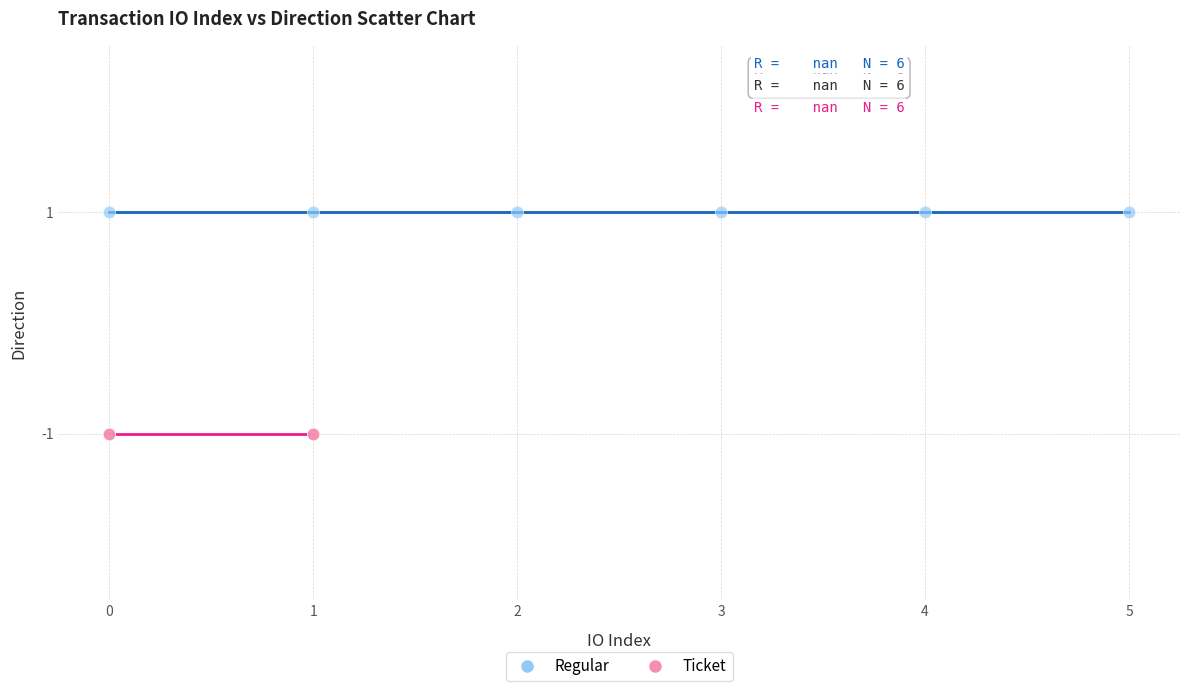

Which series reaches the maximum Y coordinate?

Regular